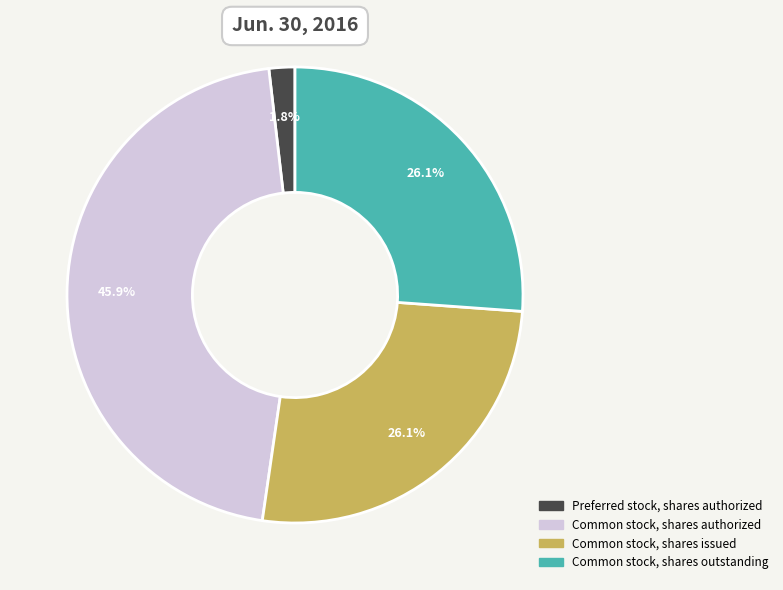

Is there any slice that represents more than half of the pie?

No